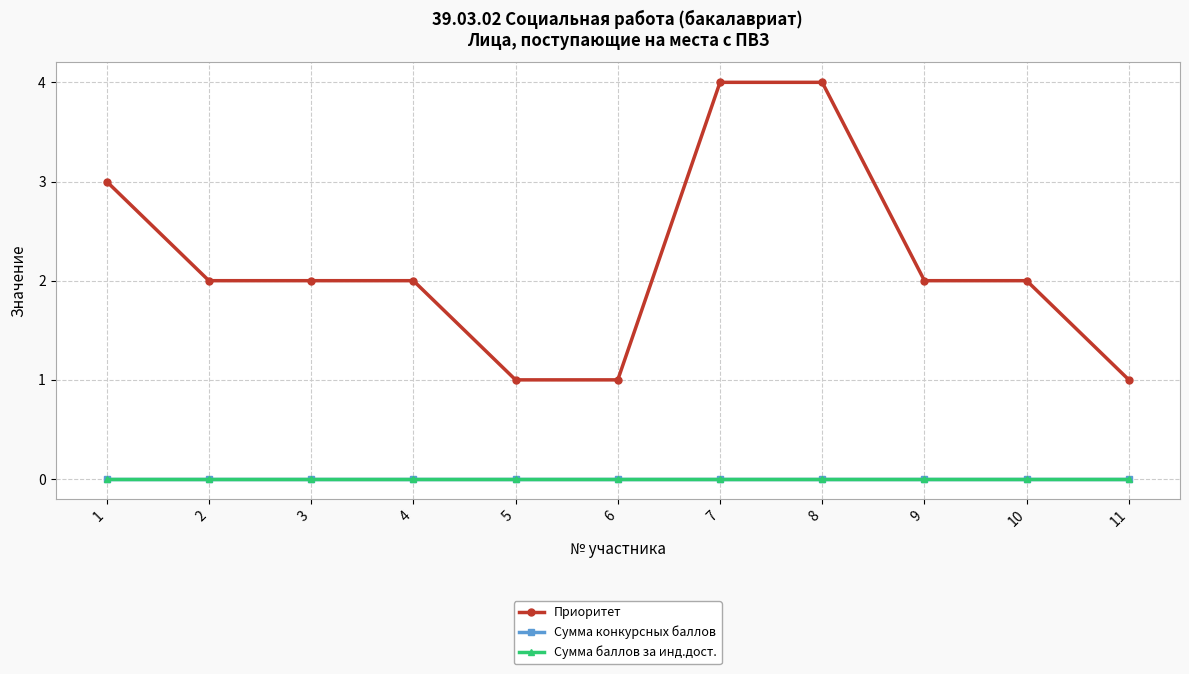

What is the total value across all series at 5?

1